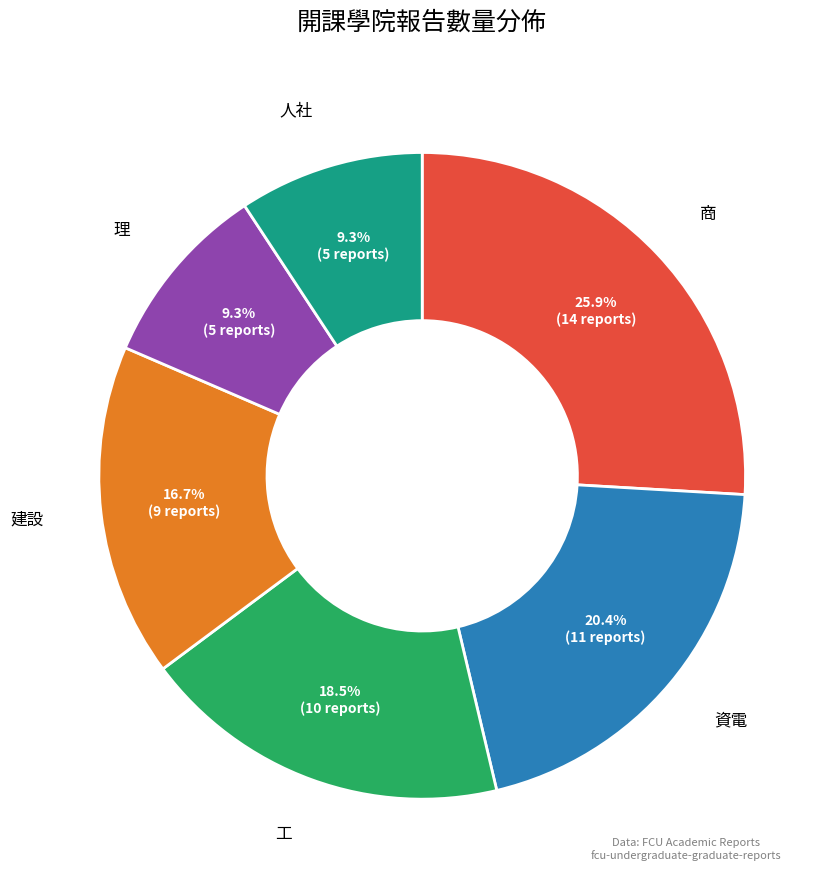

What is the largest slice in the pie chart?

商